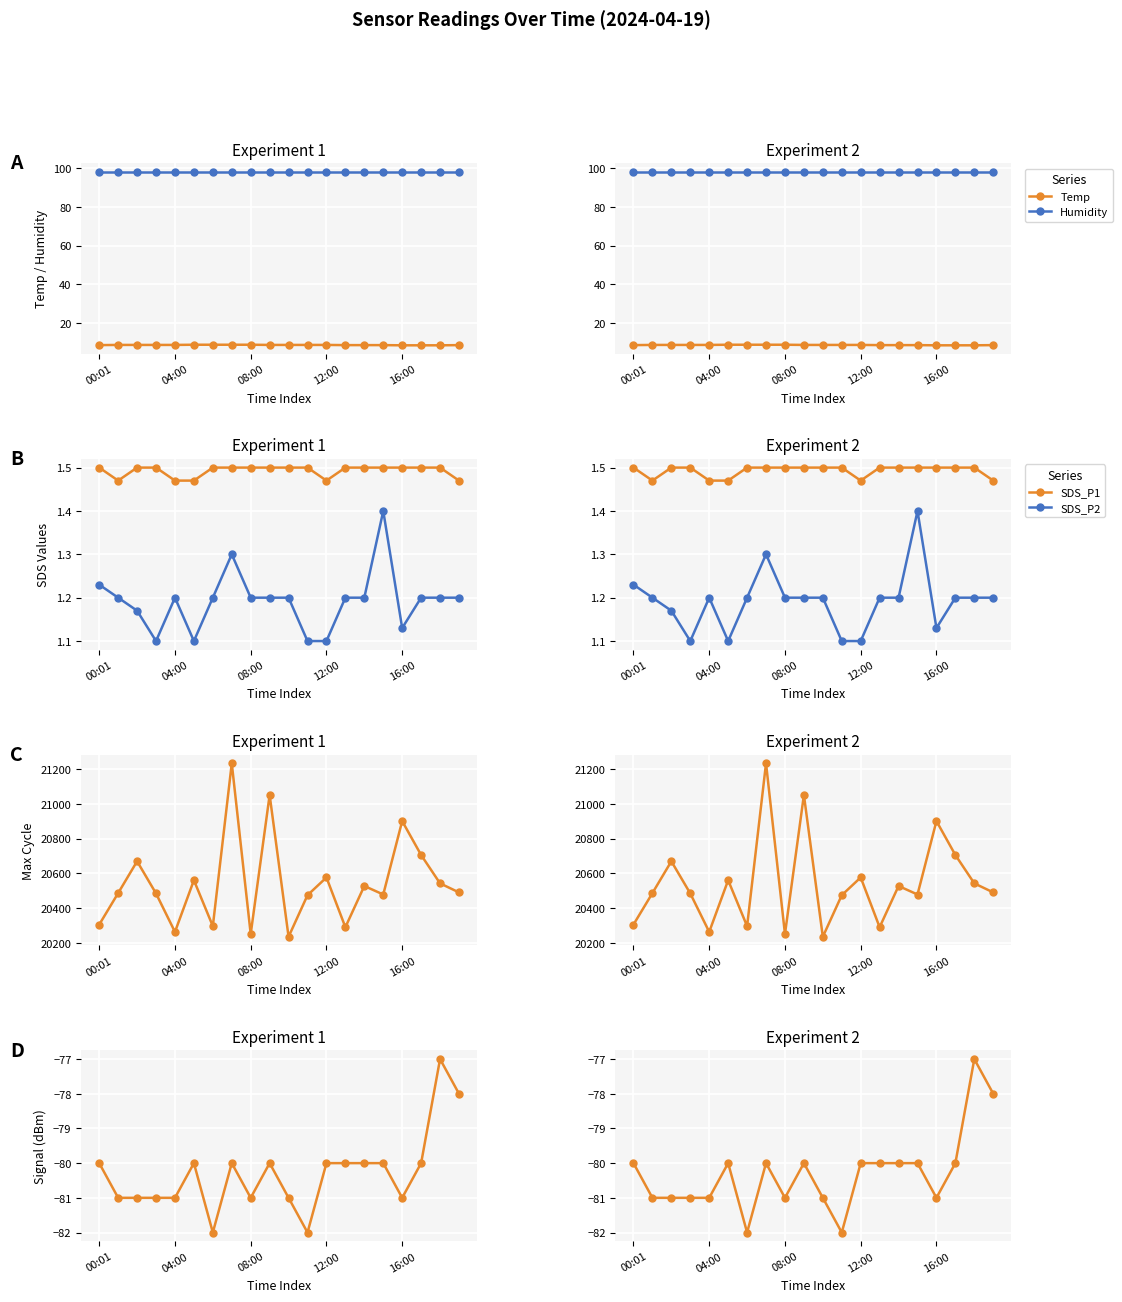

How many values in the Max_cycle series exceed 20491?

9